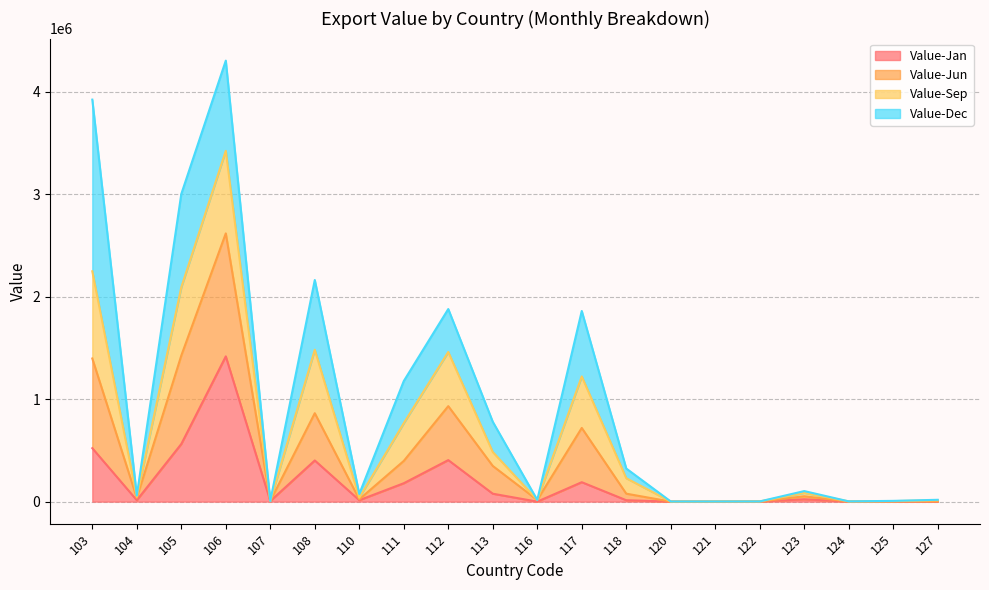

What is the lowest value of the Value-Jun series?

205